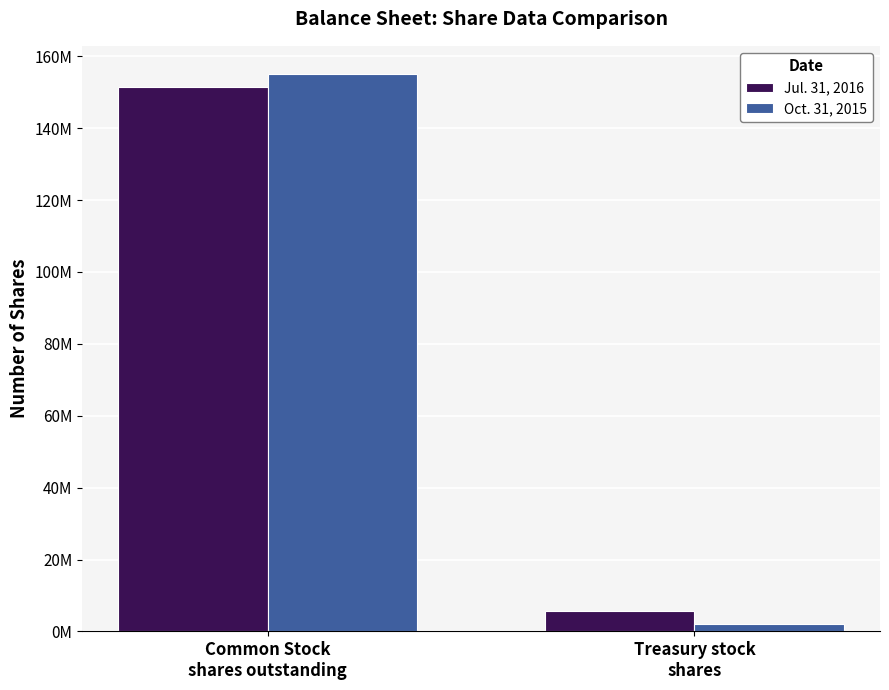

Which series has the largest range (max minus min)?

Oct. 31, 2015